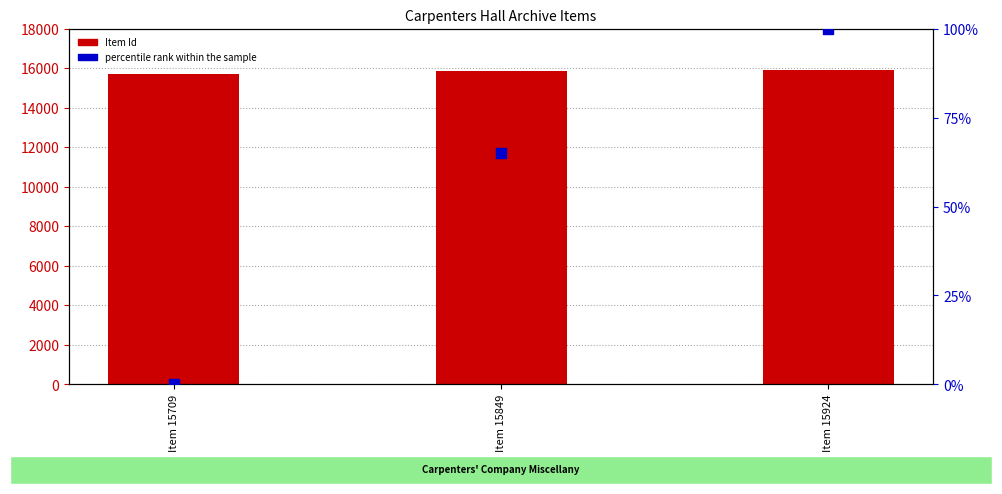

At how many categories does at least one series exceed 3815?

3